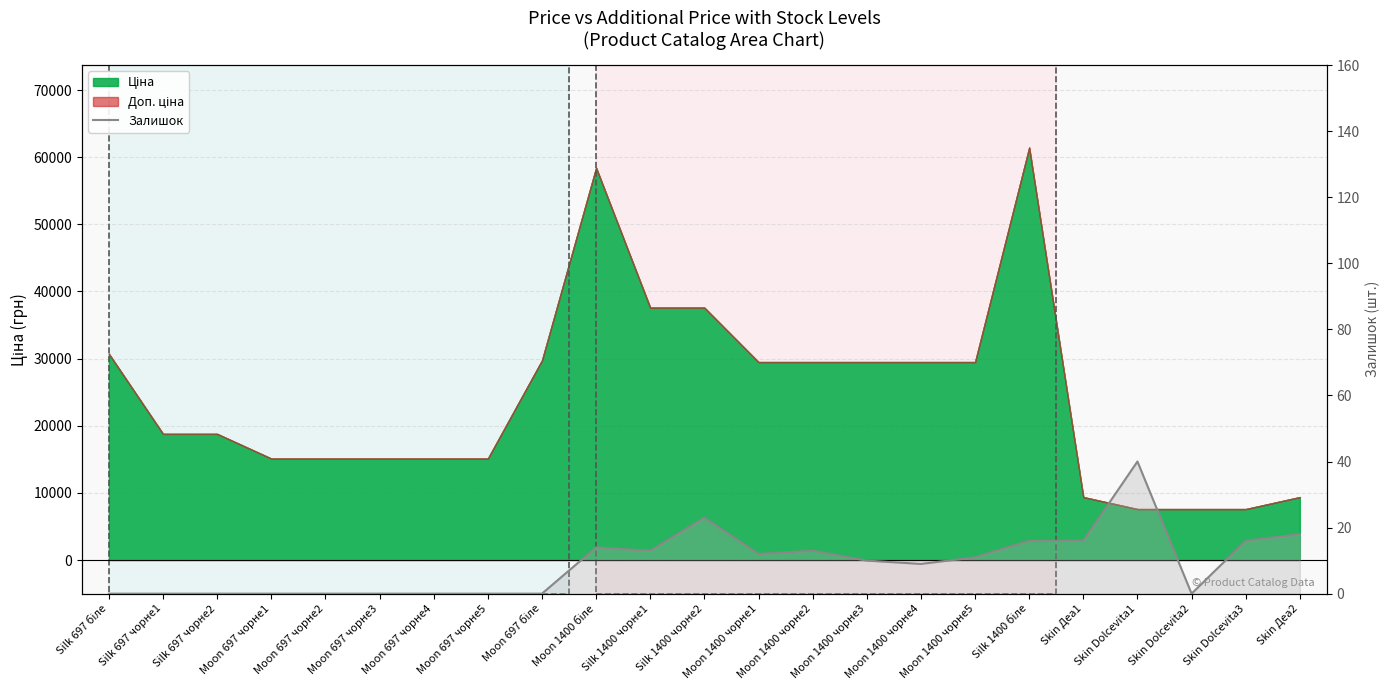

True or false: the data shows 0 at Moon 697 чорне2.

True